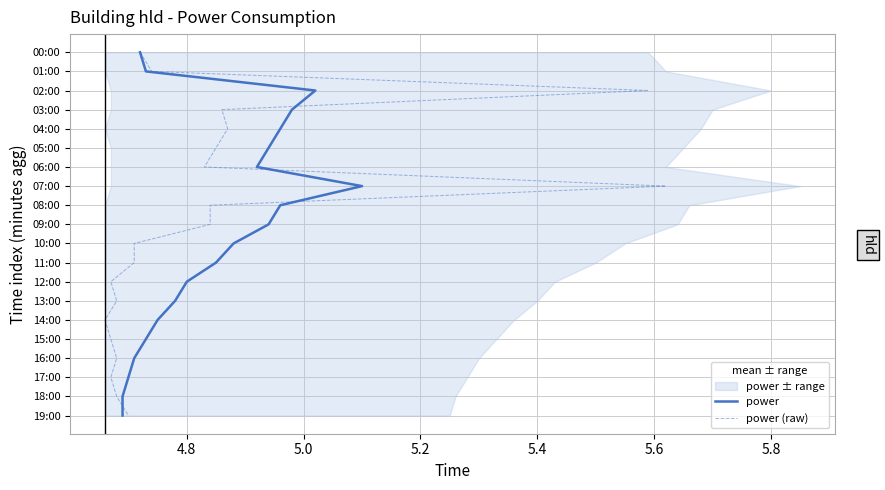

Does the chart have visible grid lines?

Yes